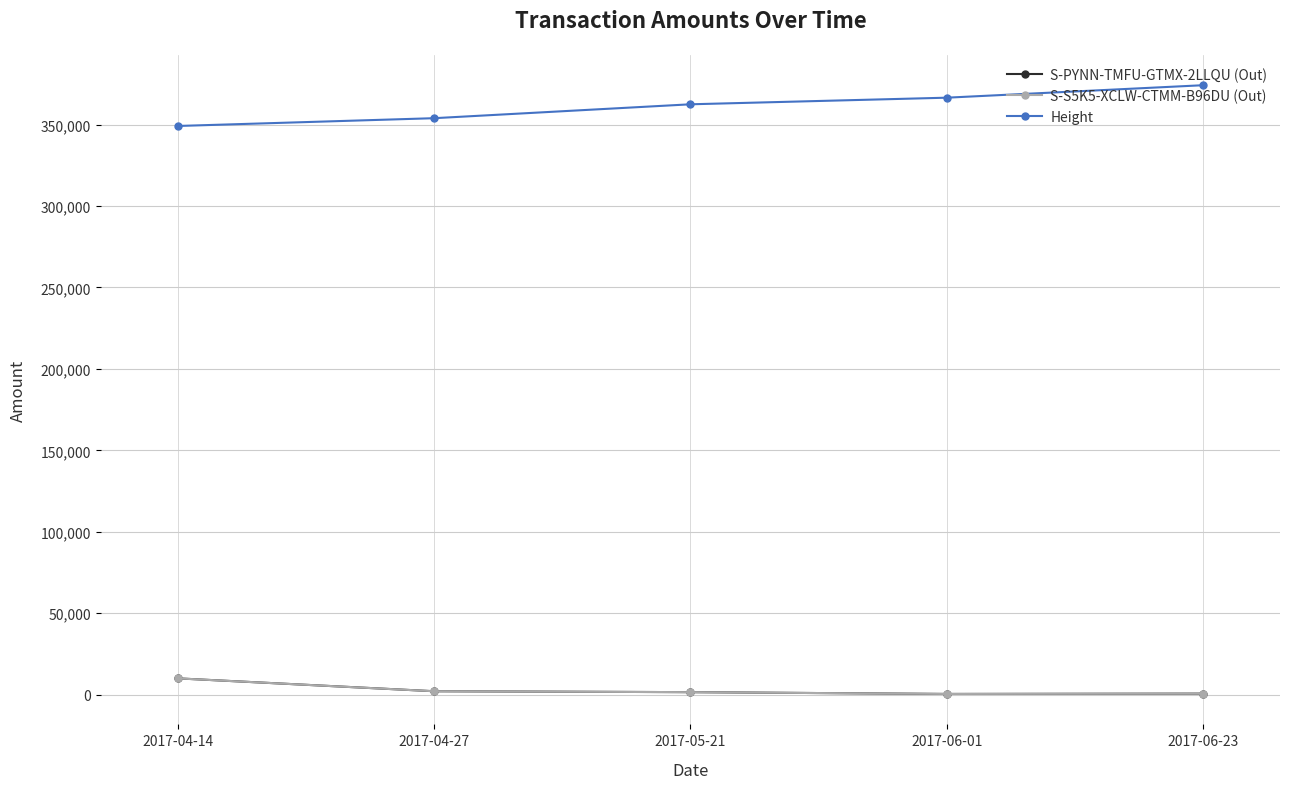

Which series has the largest total across all categories?

Height